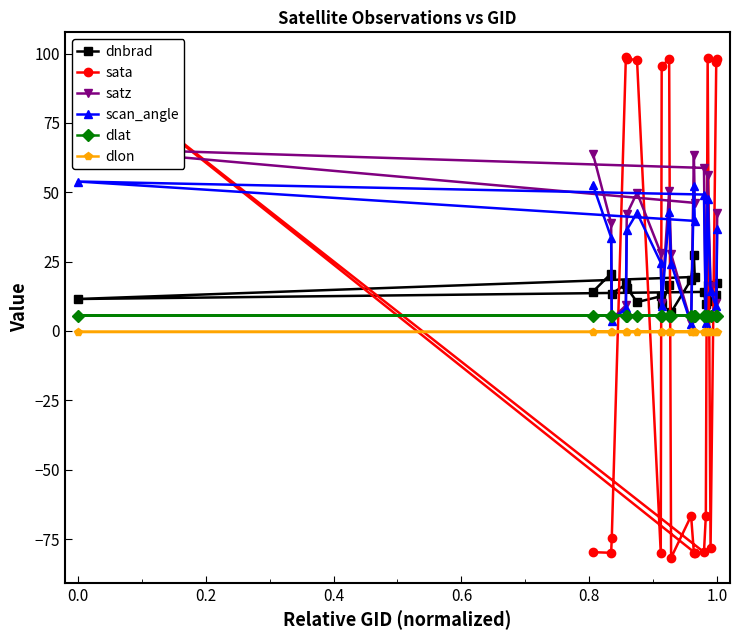

How many times do sata and scan_angle cross each other?

9